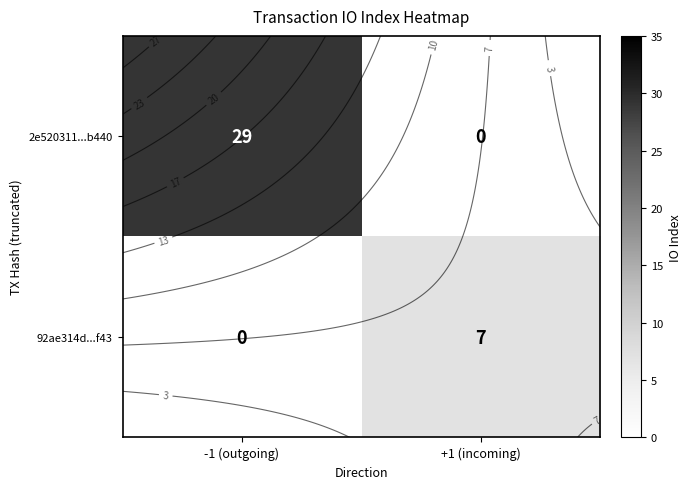

At how many categories does at least one series exceed 28?

1